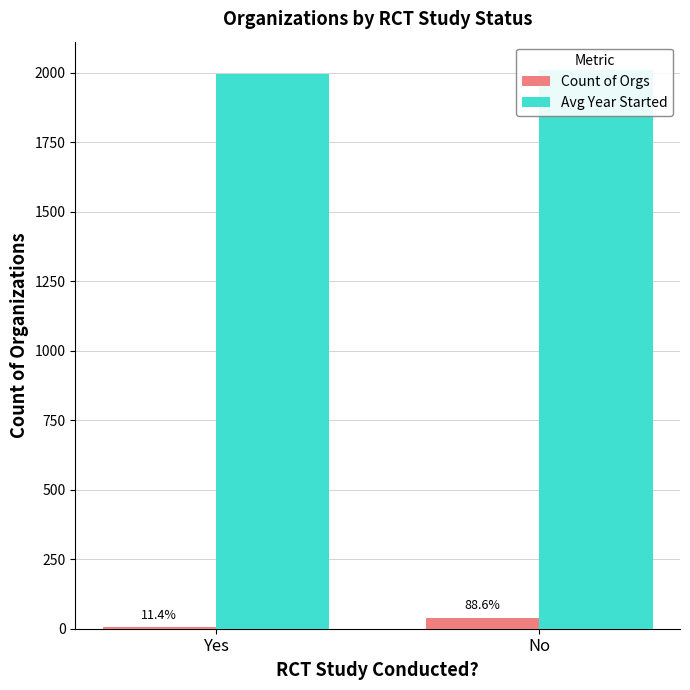

List the series in order of their peak value, lowest first.

Count of Orgs, Avg Year Started